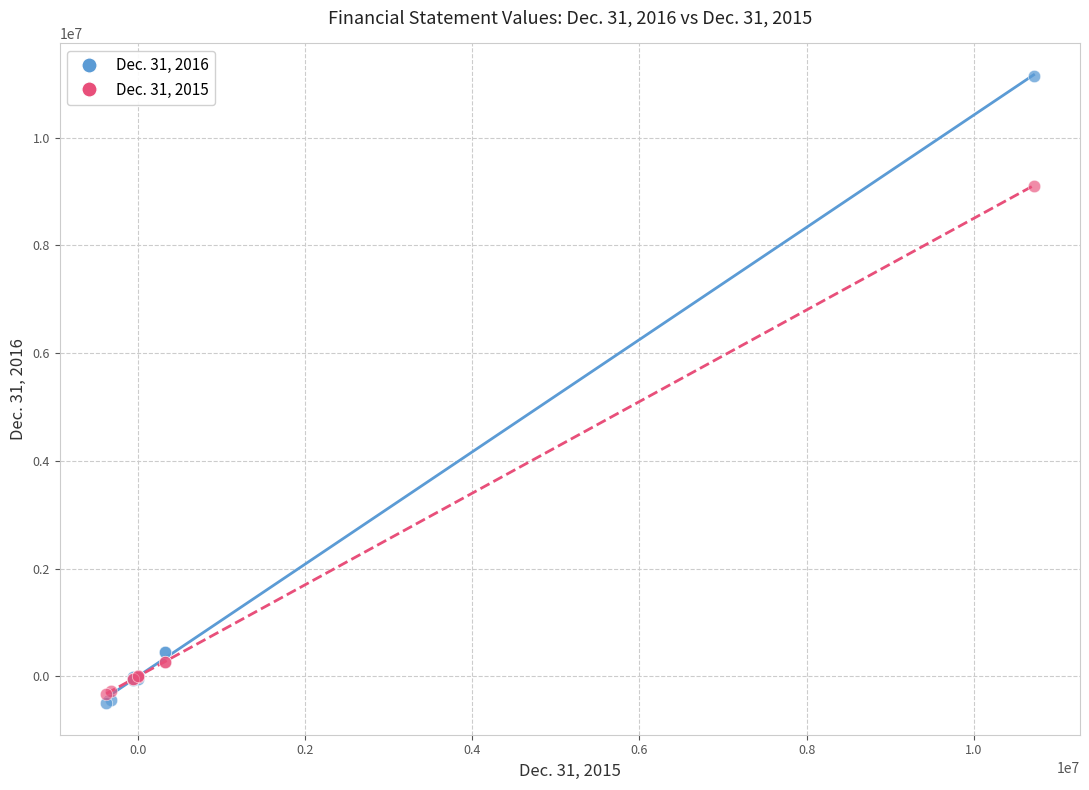

Across all series, what Y value is closest to 5324919?

9109013.1